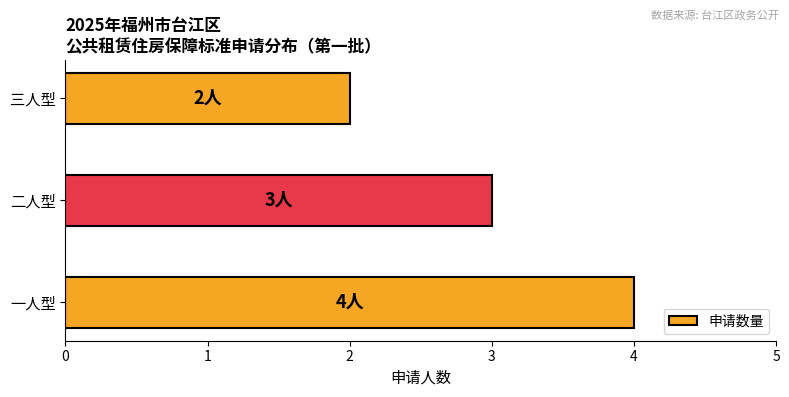

What is the difference between the maximum and minimum values?

2